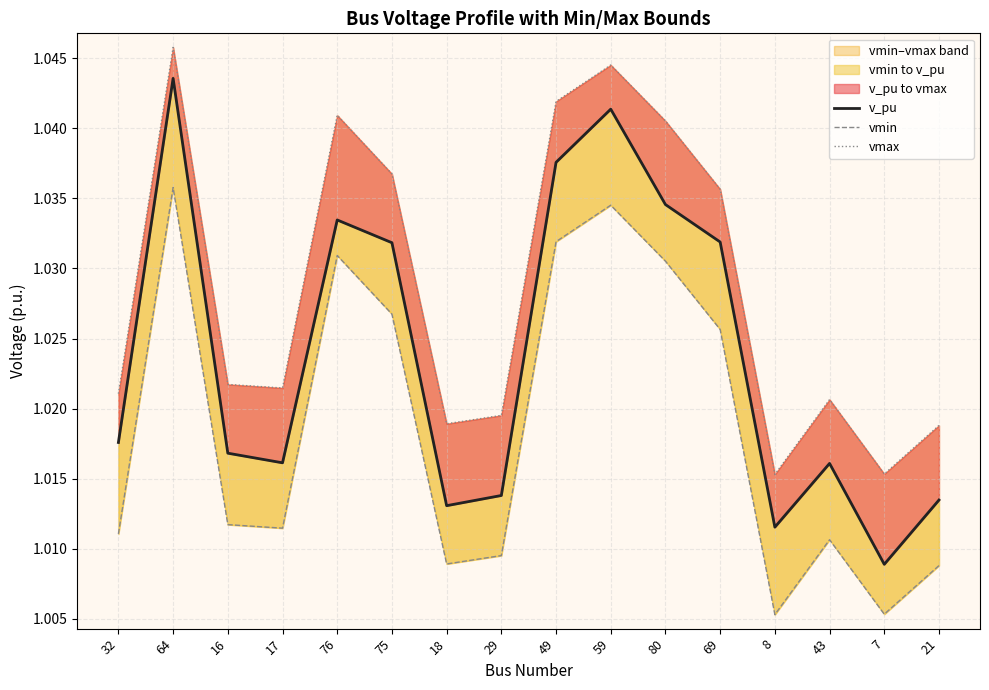

Between 64 and 75, which series saw the biggest shift?

v_pu